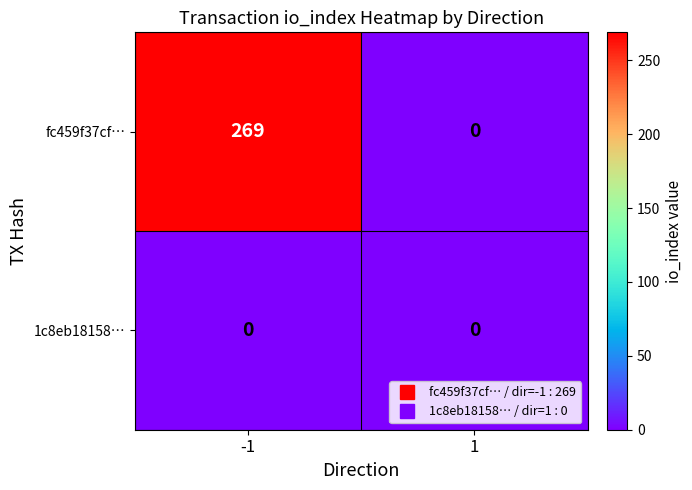

How many data points in fc459f37cf… are less than 269?

1